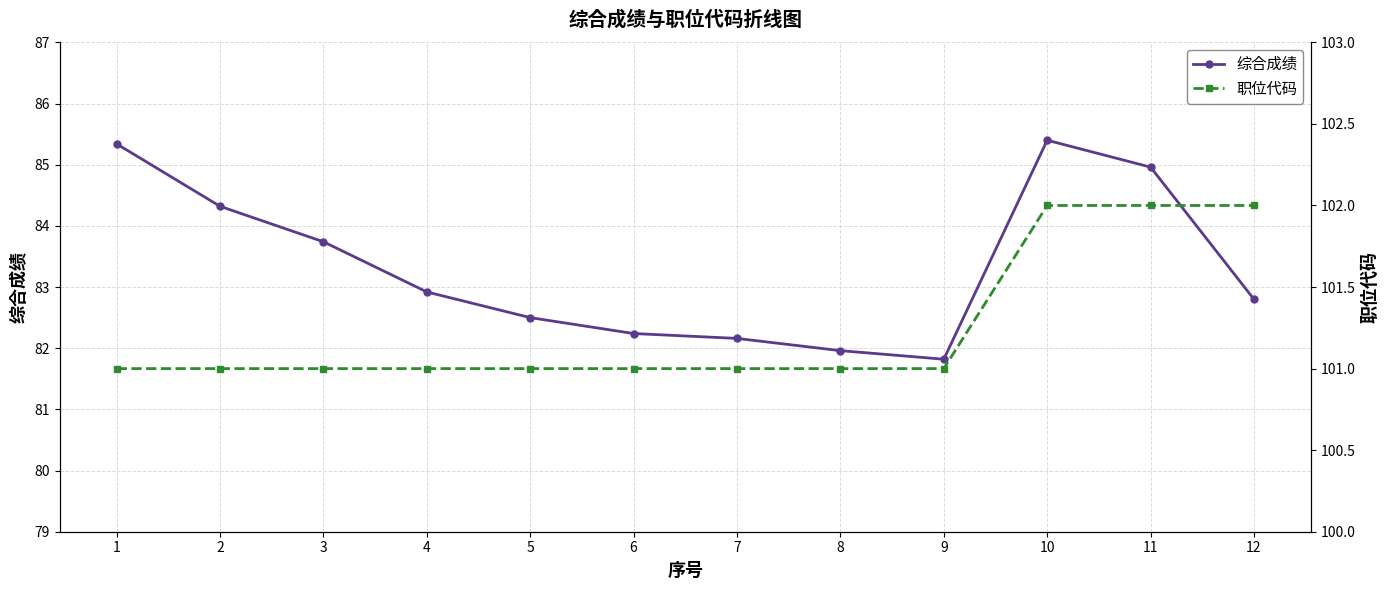

What is the total value across all series at 10?

187.4